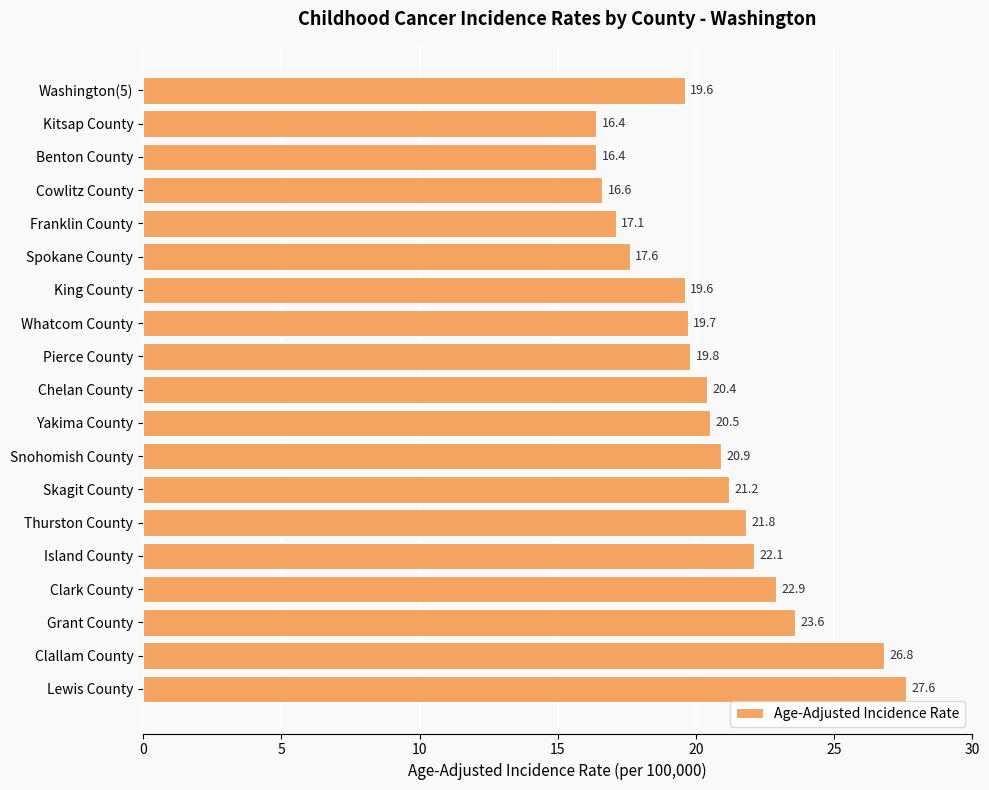

Where is the data nearest to the value 22?

Island County